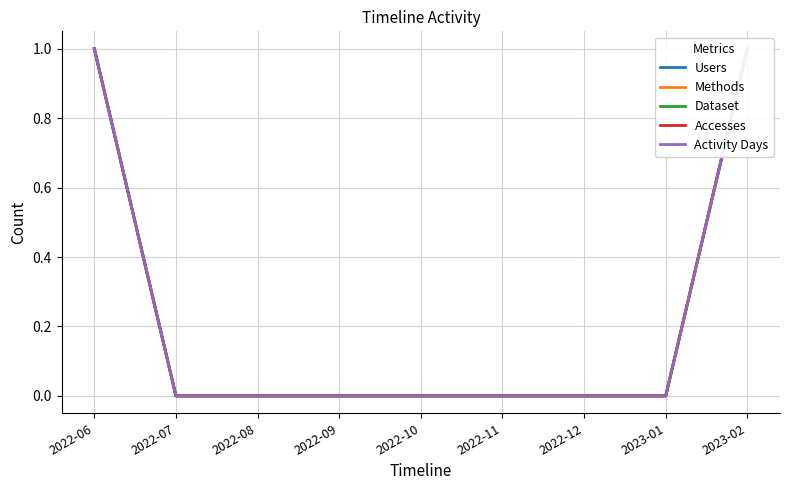

How many lines are shown in the chart?

5